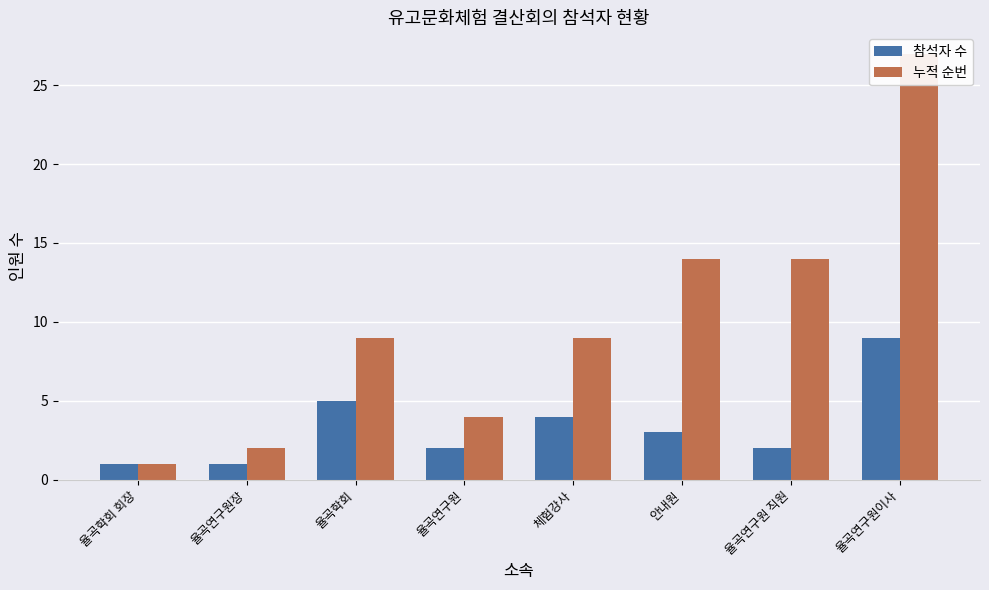

True or false: 참석자 수 has a value of 3 at 안내원.

True